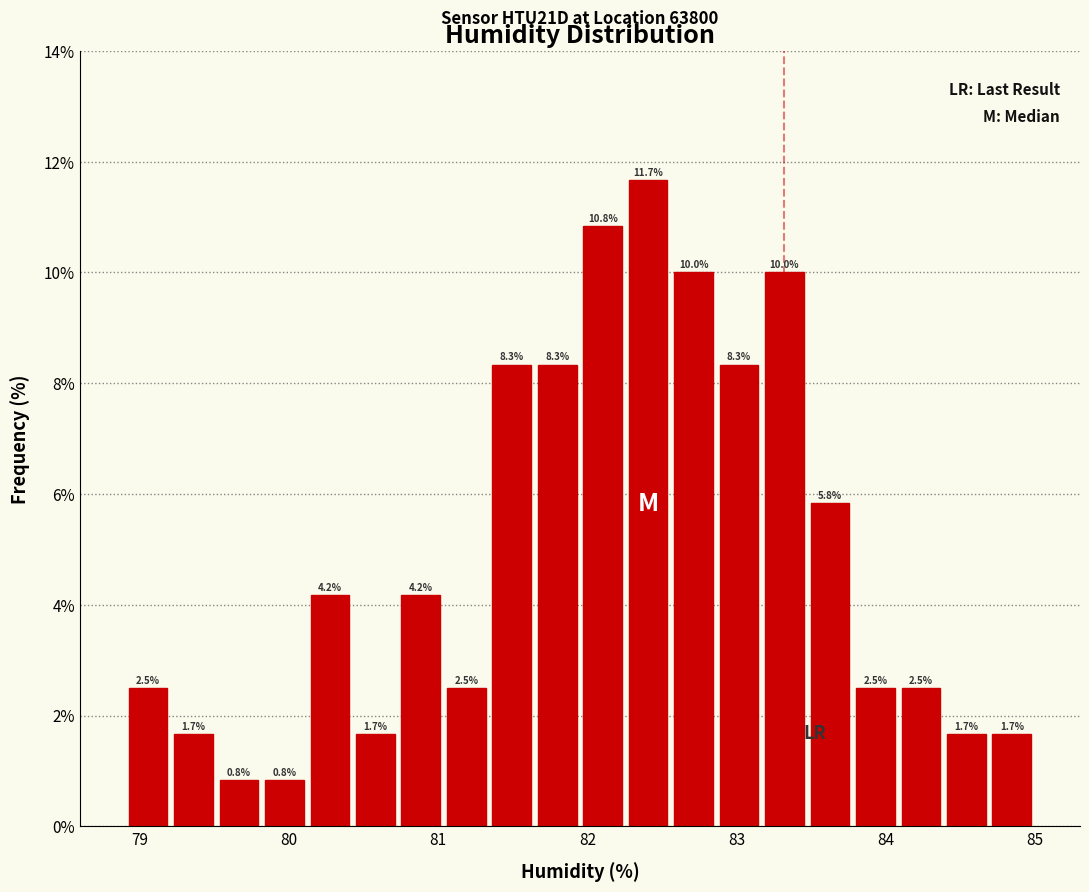

Read against the x-axis, roughly where is the centre of the tallest bar?

82.4